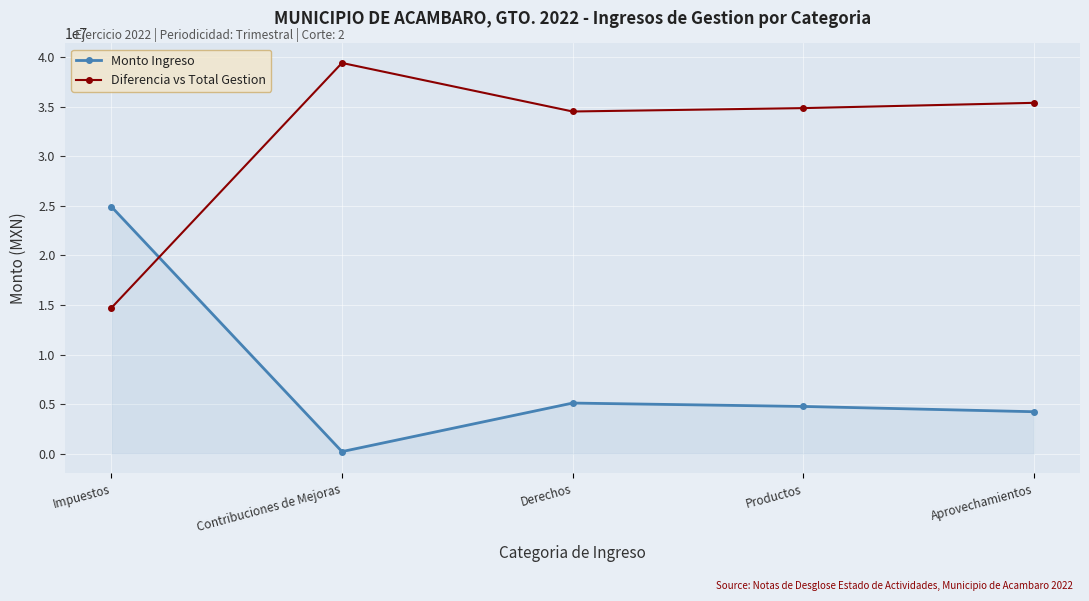

How many lines are shown in the chart?

2